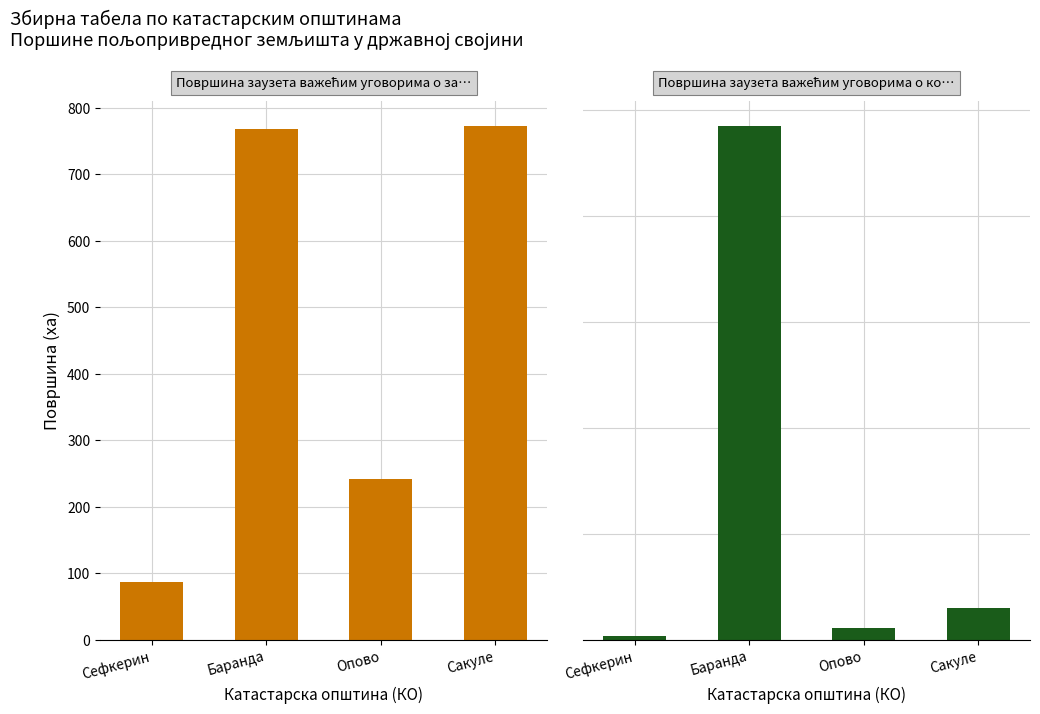

What are all the series names shown in the legend?

Површина заузета важећим уговорима о за…, Површина заузета важећим уговорима о ко…